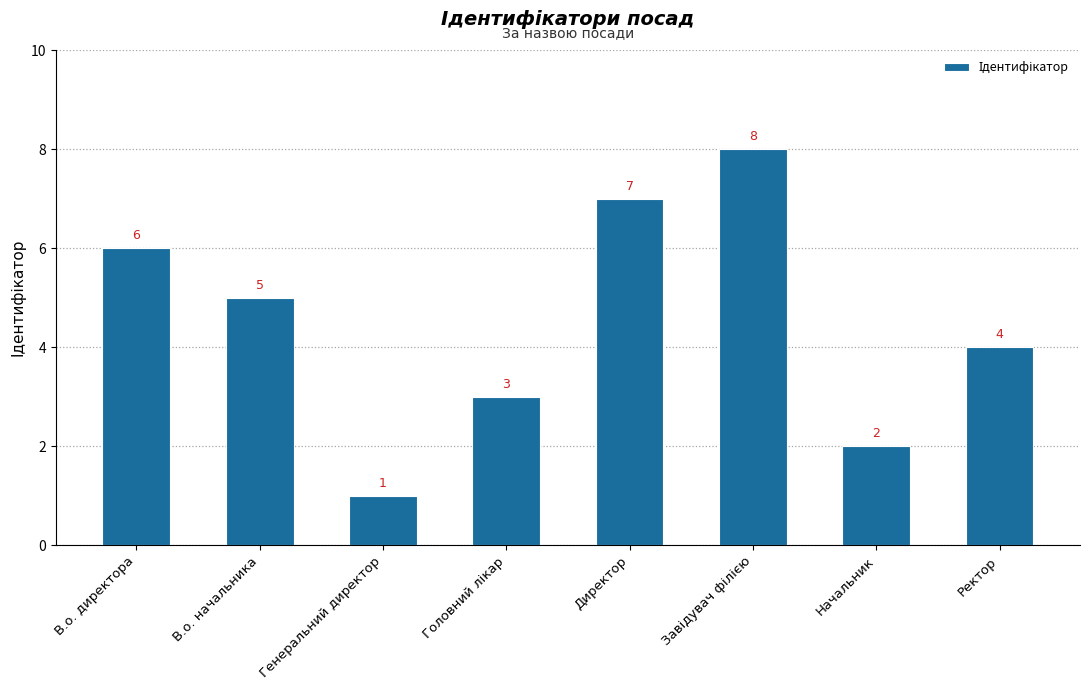

What is the change in value from В.о. директора to Генеральний директор?

-5